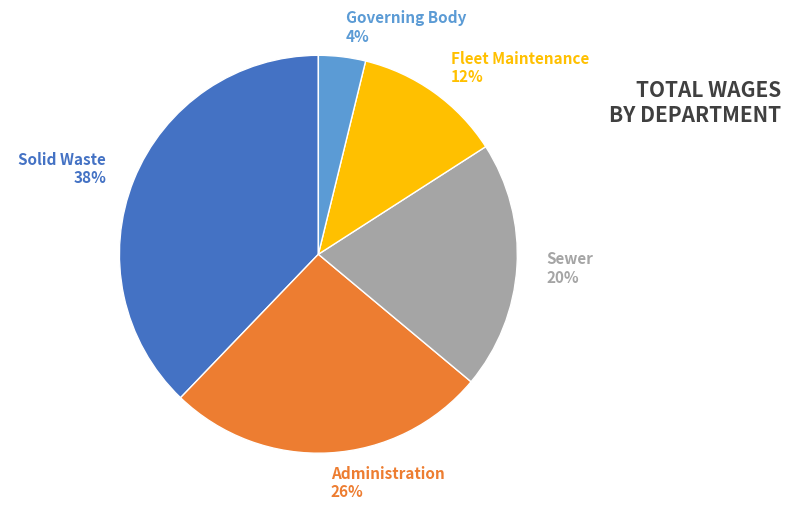

Which has a higher value, Sewer or Solid Waste?

Solid Waste